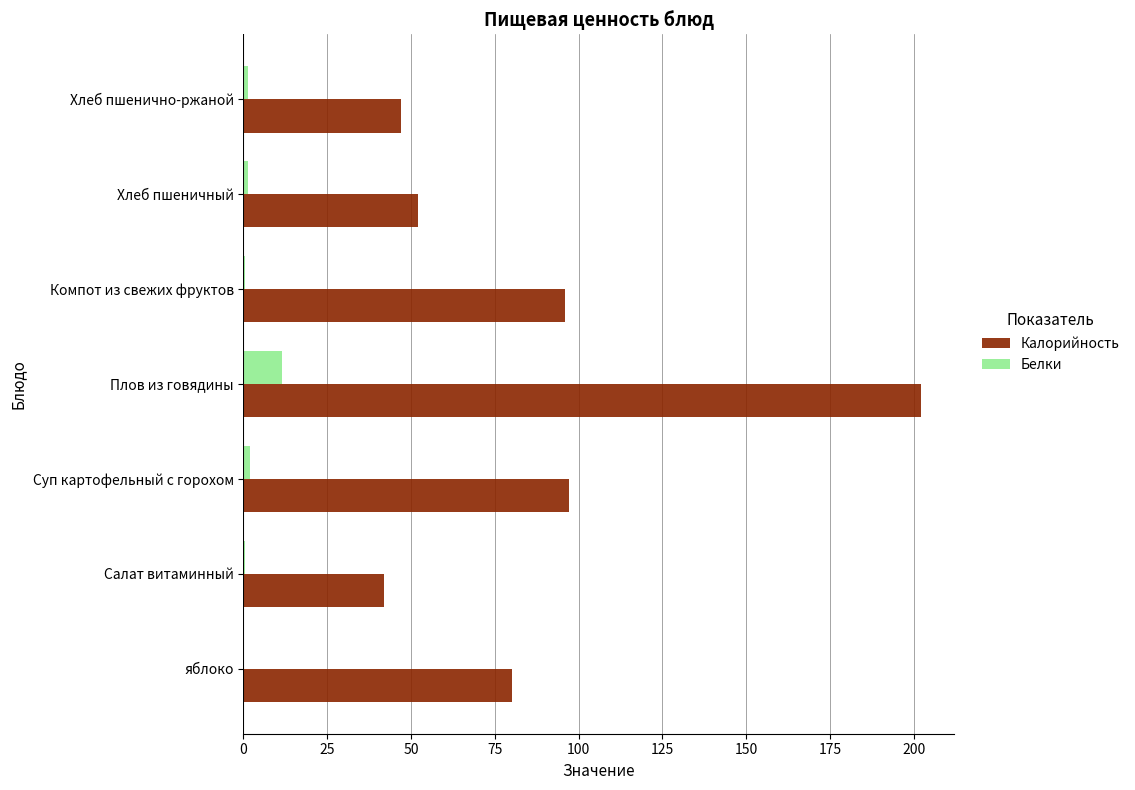

True or false: Калорийность has a value of 52.2 at Хлеб пшеничный.

True